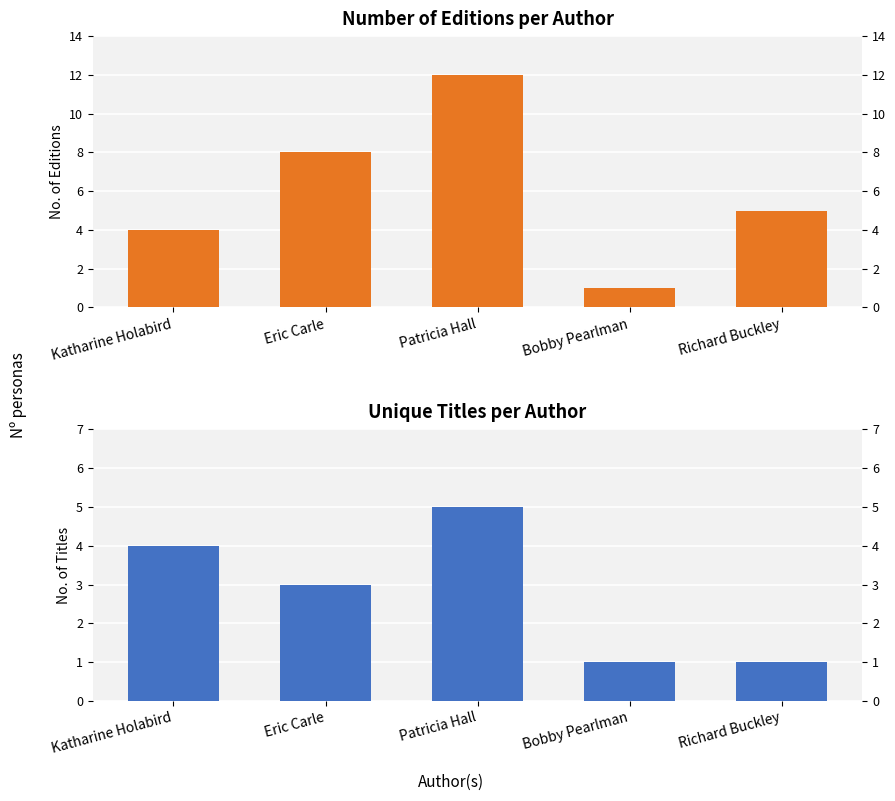

Is the value of No. of Editions at Patricia Hall greater than the value of Unique Titles at Richard Buckley?

Yes